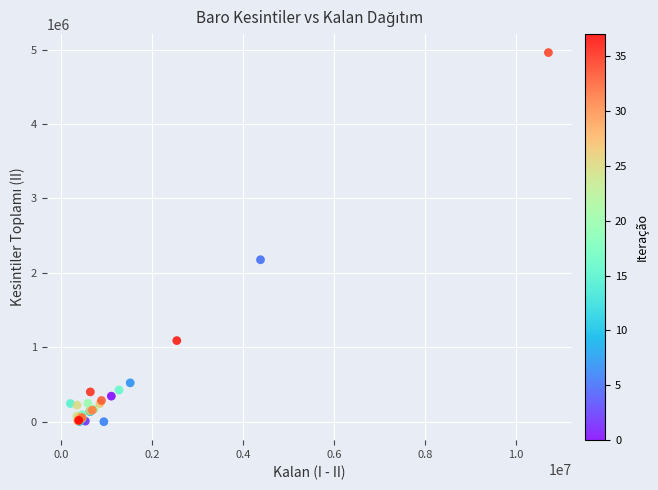

What Y value in the scatter plot is closest to 2480449?

2176709.8